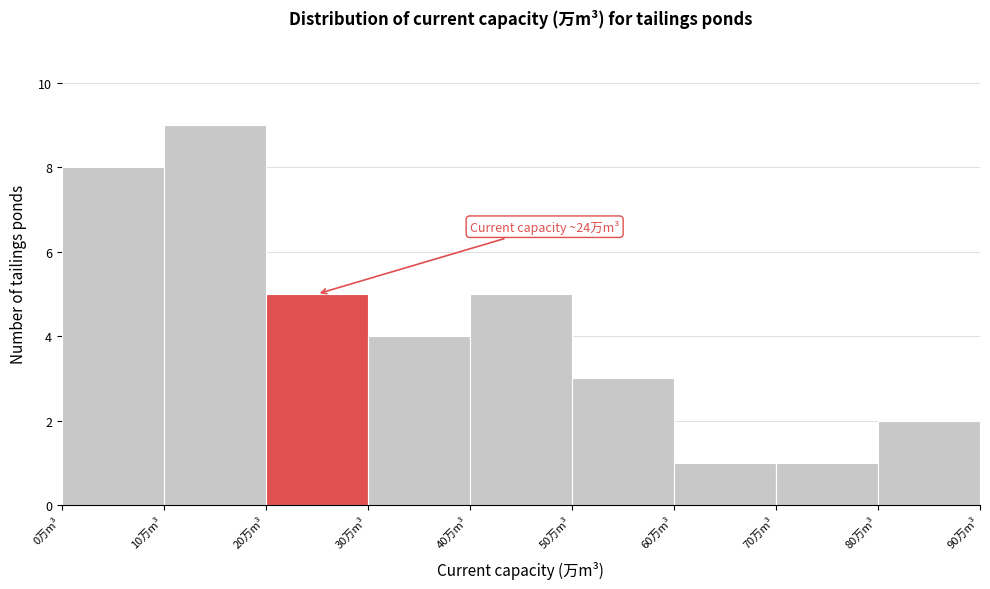

Over which range of the x-axis is the bar tallest?

10 to 20